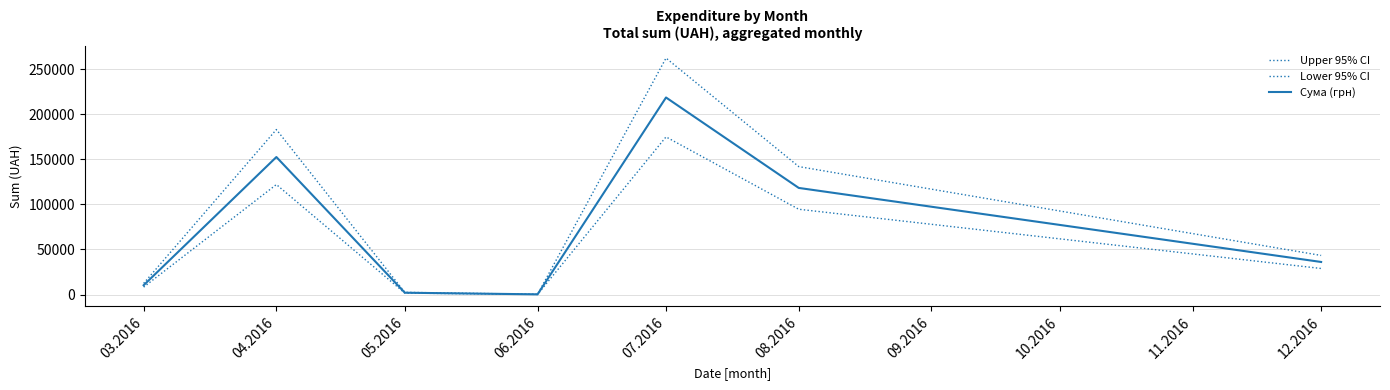

Does the chart display data point markers on the line(s)?

No